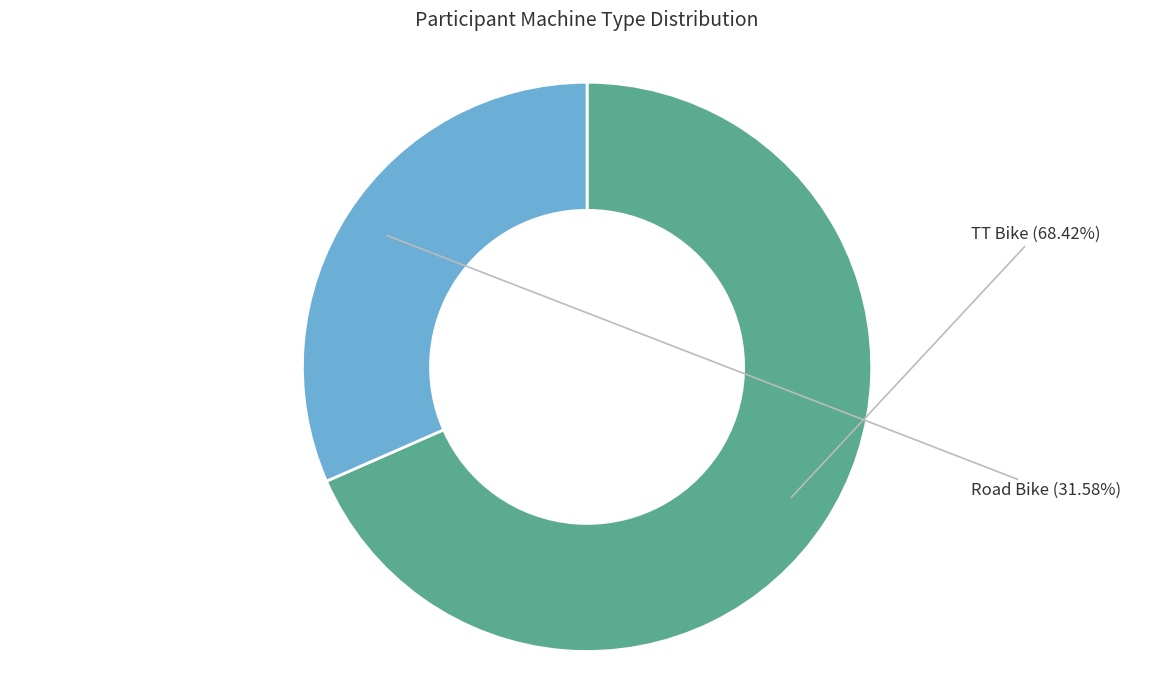

Does any single category account for the majority?

Yes